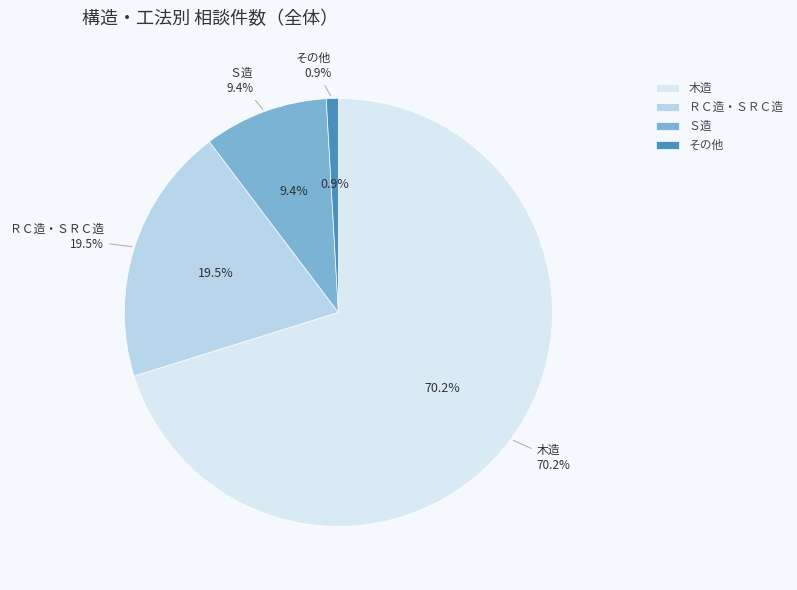

What is the ratio of the value at ＲＣ造・ＳＲＣ造 to the value at Ｓ造?

2.1